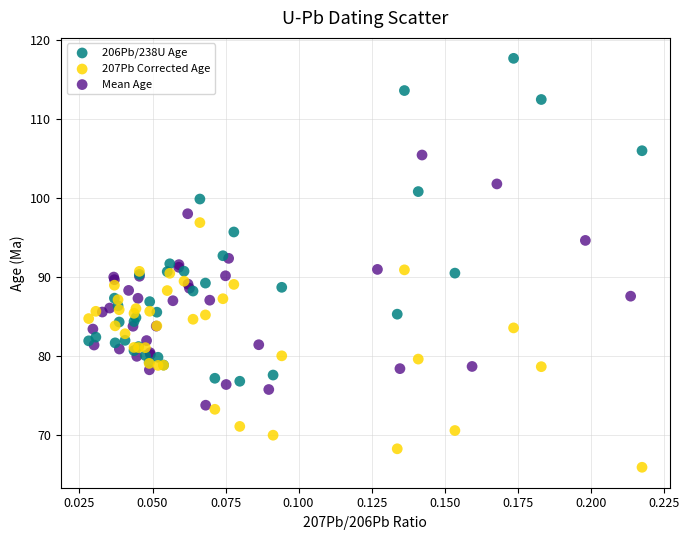

Which series contains the lowest Y value?

207Pb Corrected Age